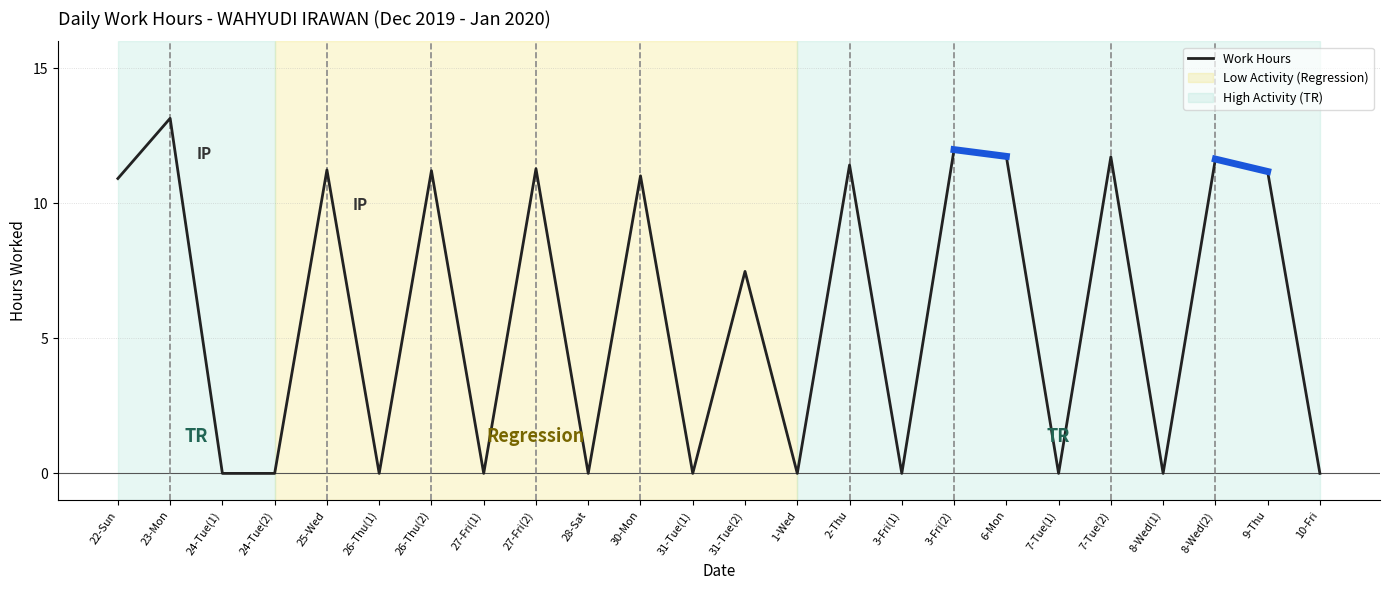

Approximately how many times larger is the value at 2-Thu compared to 30-Mon?

1.0